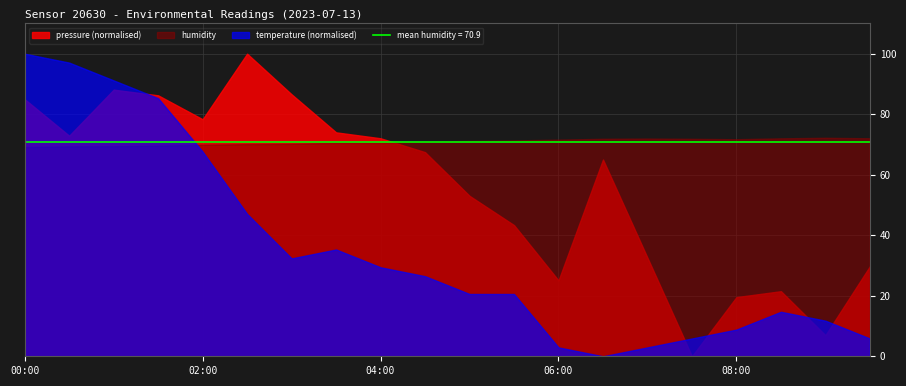

True or false: humidity and temperature (normalised) cross at least once.

True